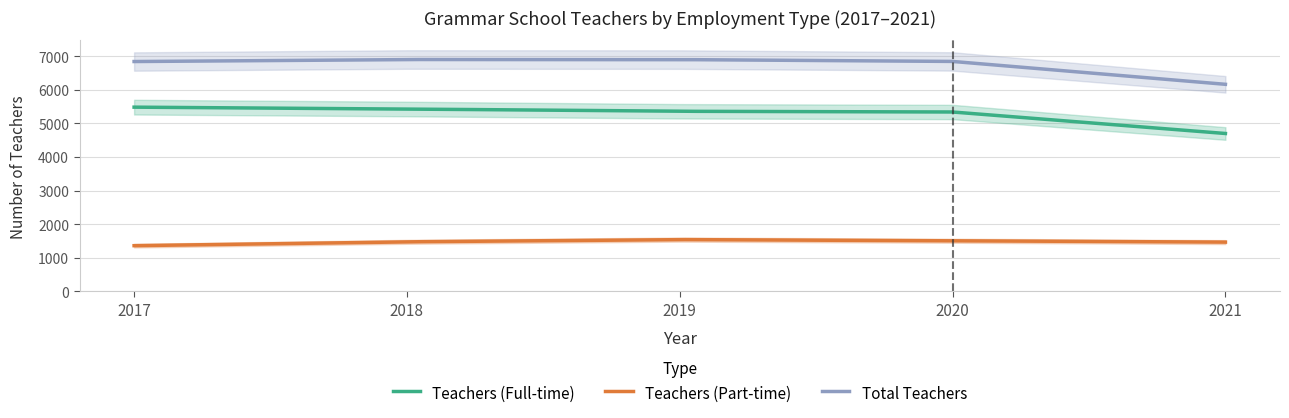

How many lines are shown in the chart?

3